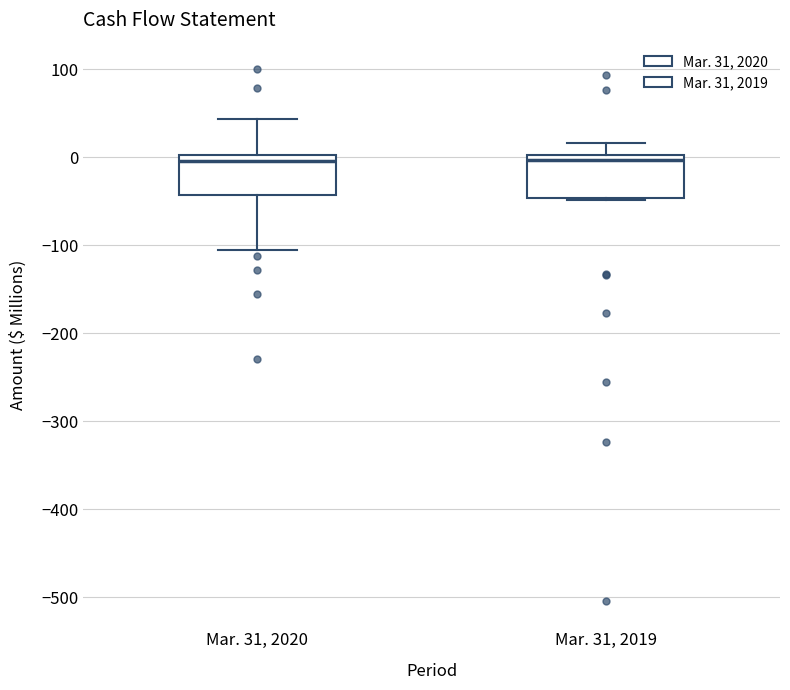

Where does the upper whisker of the box for Mar. 31, 2020 end on the y-axis? The values are not printed on the chart, so give them approximately, as read against the axis.

40